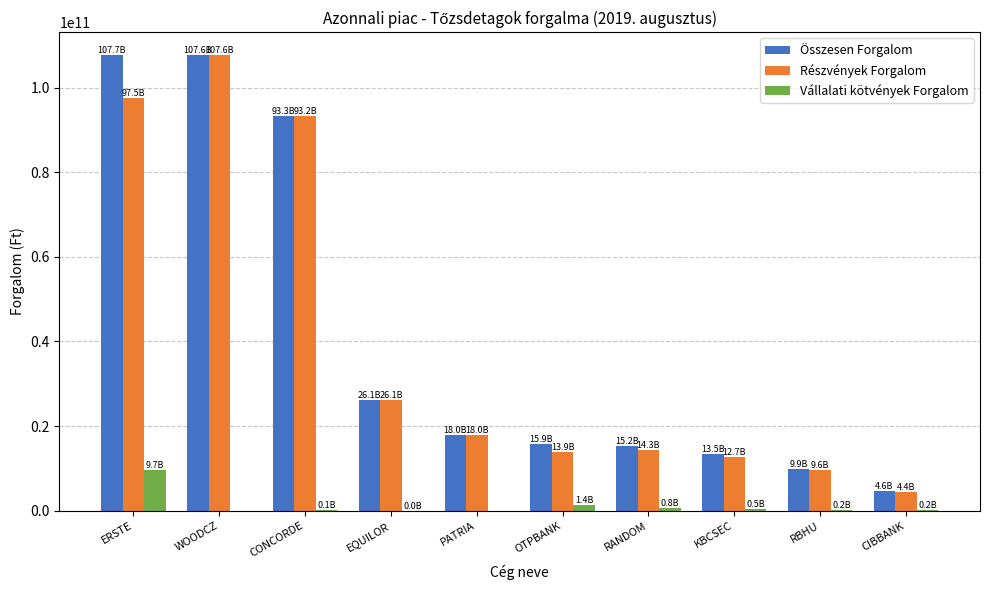

Where is Részvények Forgalom nearest to the value 56012201998?

EQUILOR